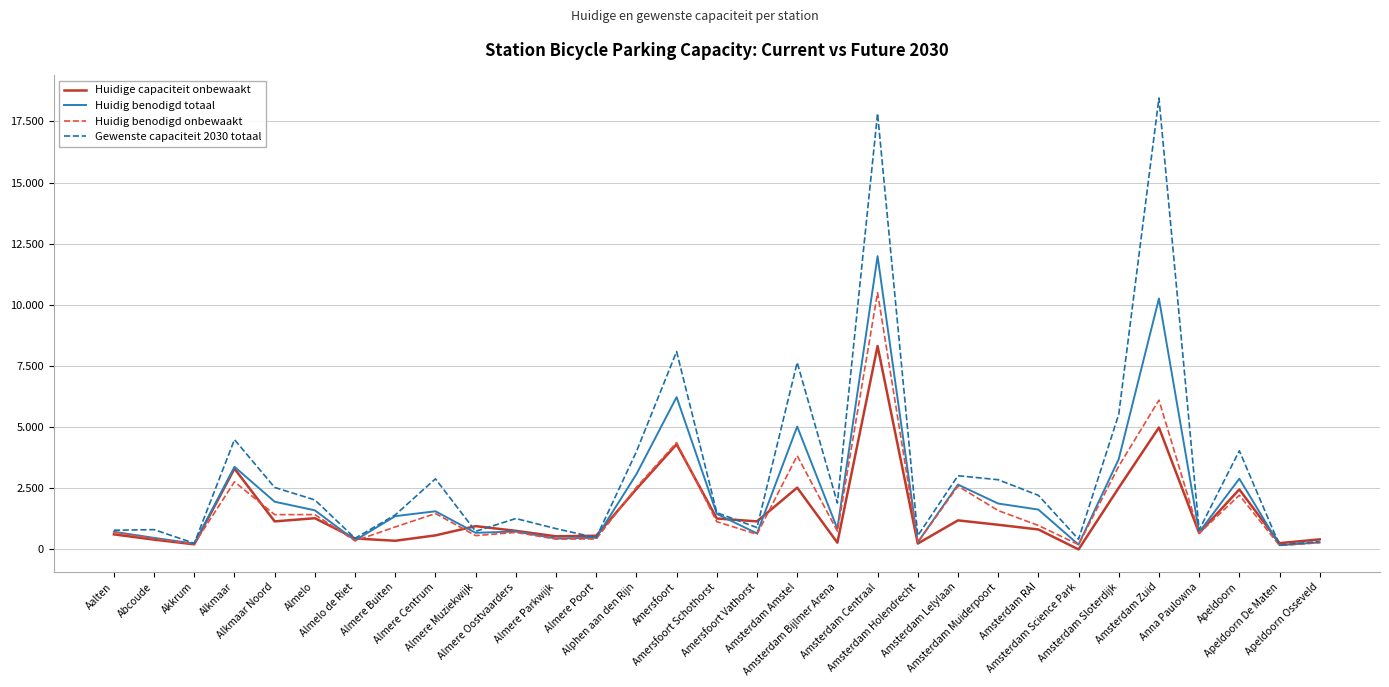

Which category has the highest value in the Huidig benodigd onbewaakt series?

Amsterdam Centraal